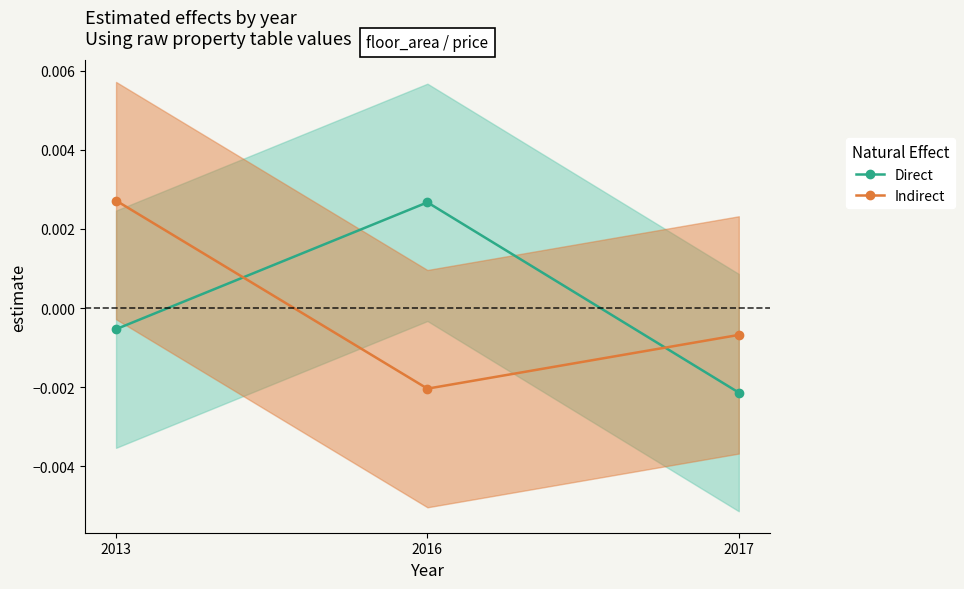

List the series in order of their peak value, highest first.

Indirect, Direct